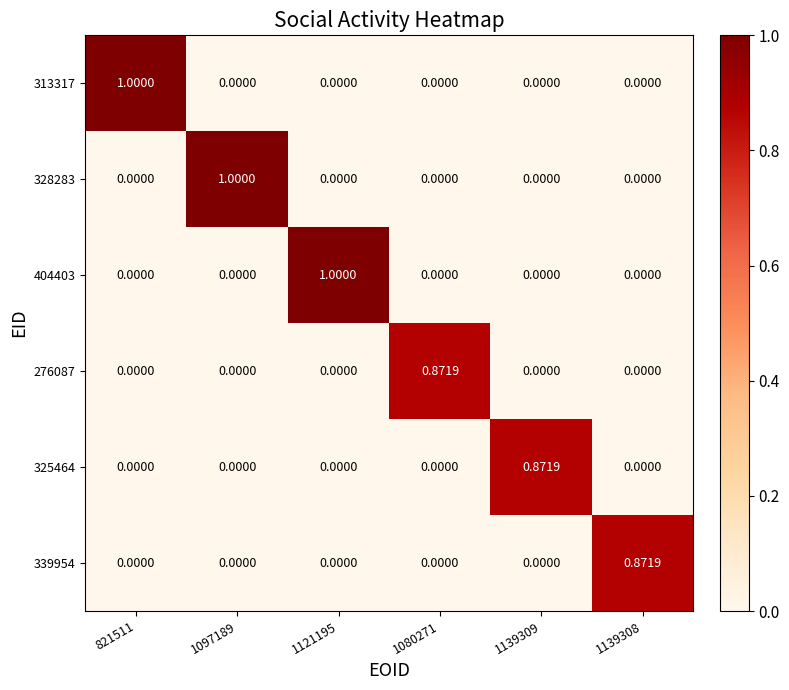

Reading right to left, list all the values displayed in this chart.

313317: 1139308=0.0	1139309=0.0	1080271=0.0	1121195=0.0	1097189=0.0	821511=1.0
328283: 1139308=0.0	1139309=0.0	1080271=0.0	1121195=0.0	1097189=1.0	821511=0.0
404403: 1139308=0.0	1139309=0.0	1080271=0.0	1121195=1.0	1097189=0.0	821511=0.0
276087: 1139308=0.0	1139309=0.0	1080271=0.9	1121195=0.0	1097189=0.0	821511=0.0
325464: 1139308=0.0	1139309=0.9	1080271=0.0	1121195=0.0	1097189=0.0	821511=0.0
339954: 1139308=0.9	1139309=0.0	1080271=0.0	1121195=0.0	1097189=0.0	821511=0.0